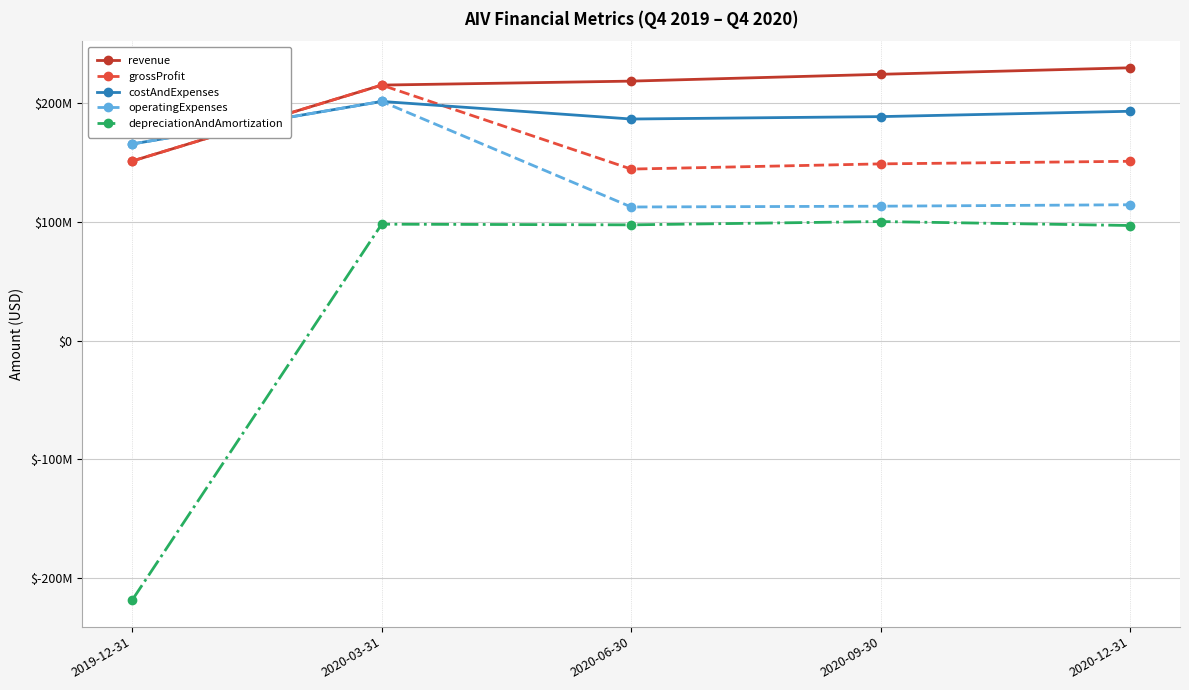

How many values in the costAndExpenses series are below 188890000?

2